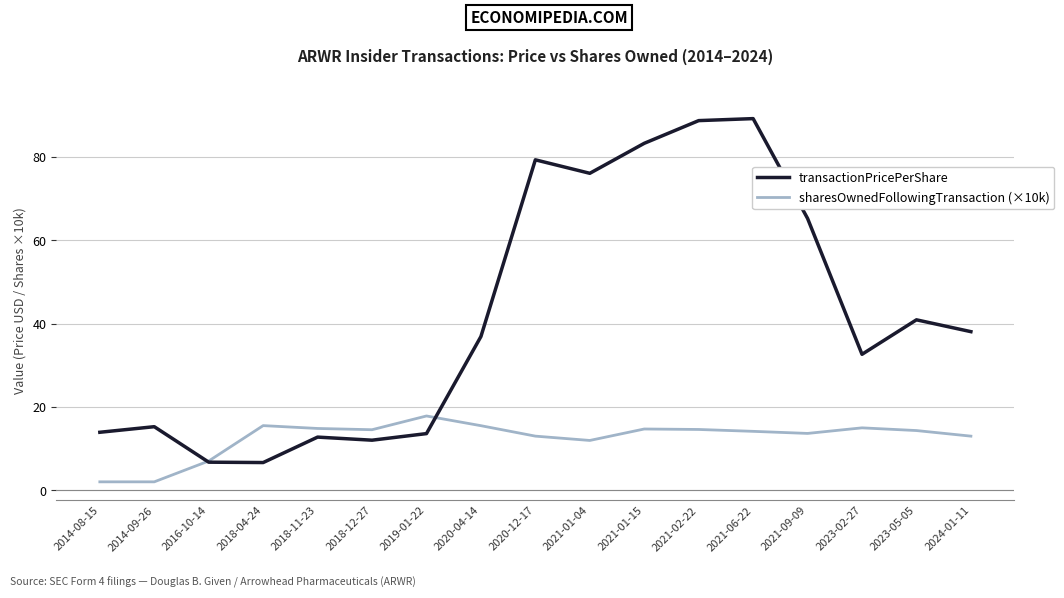

Which series has the widest spread of values?

transactionPricePerShare